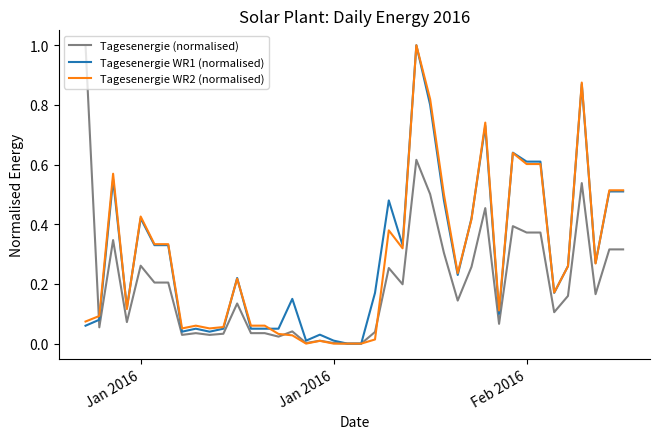

What is the sum of all Tagesenergie WR1 (normalised) values?

11.8